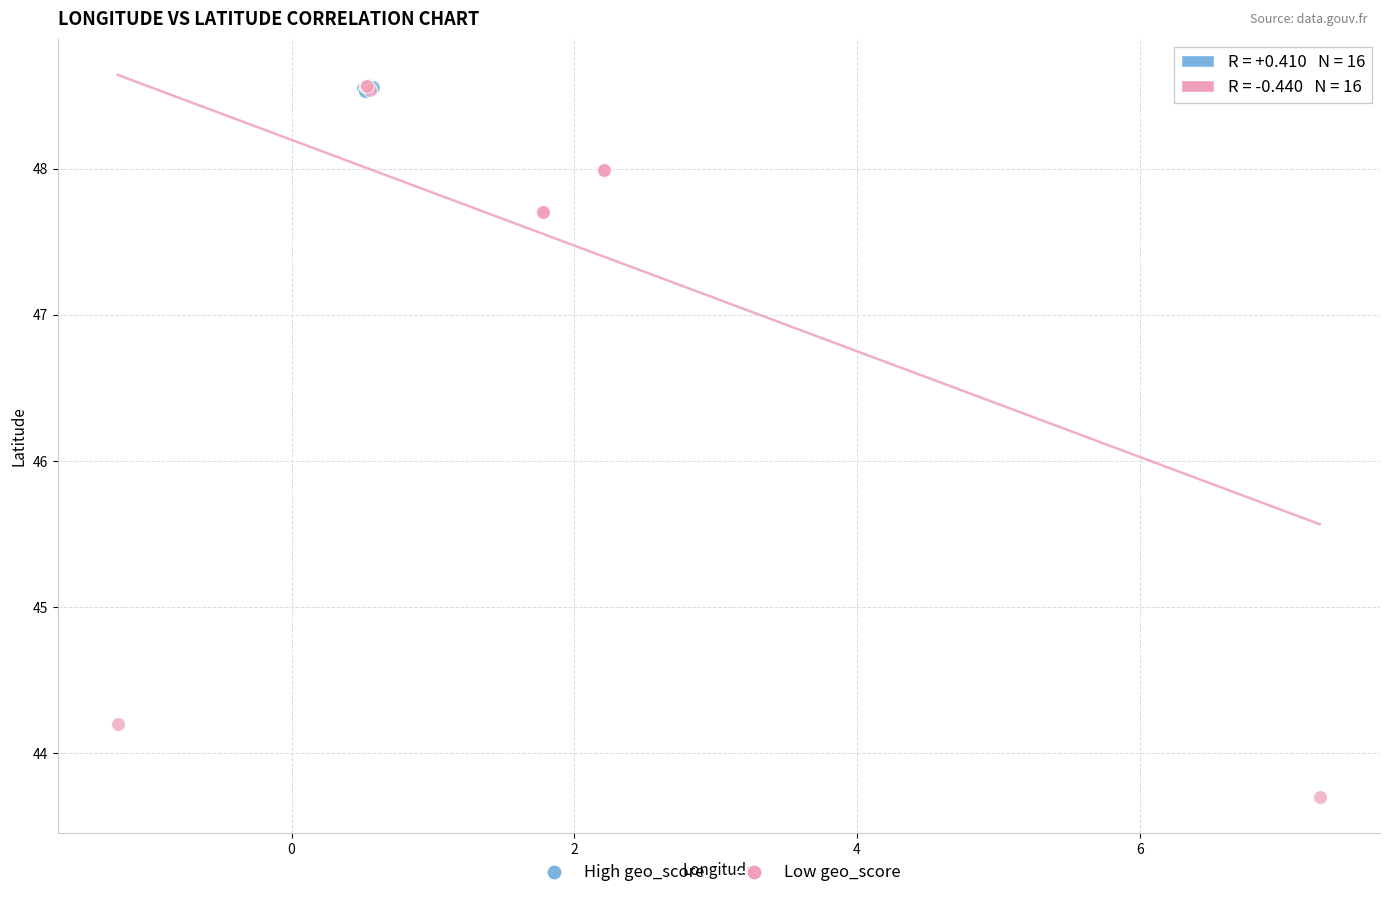

Which series contains the lowest Y value?

Low geo_score